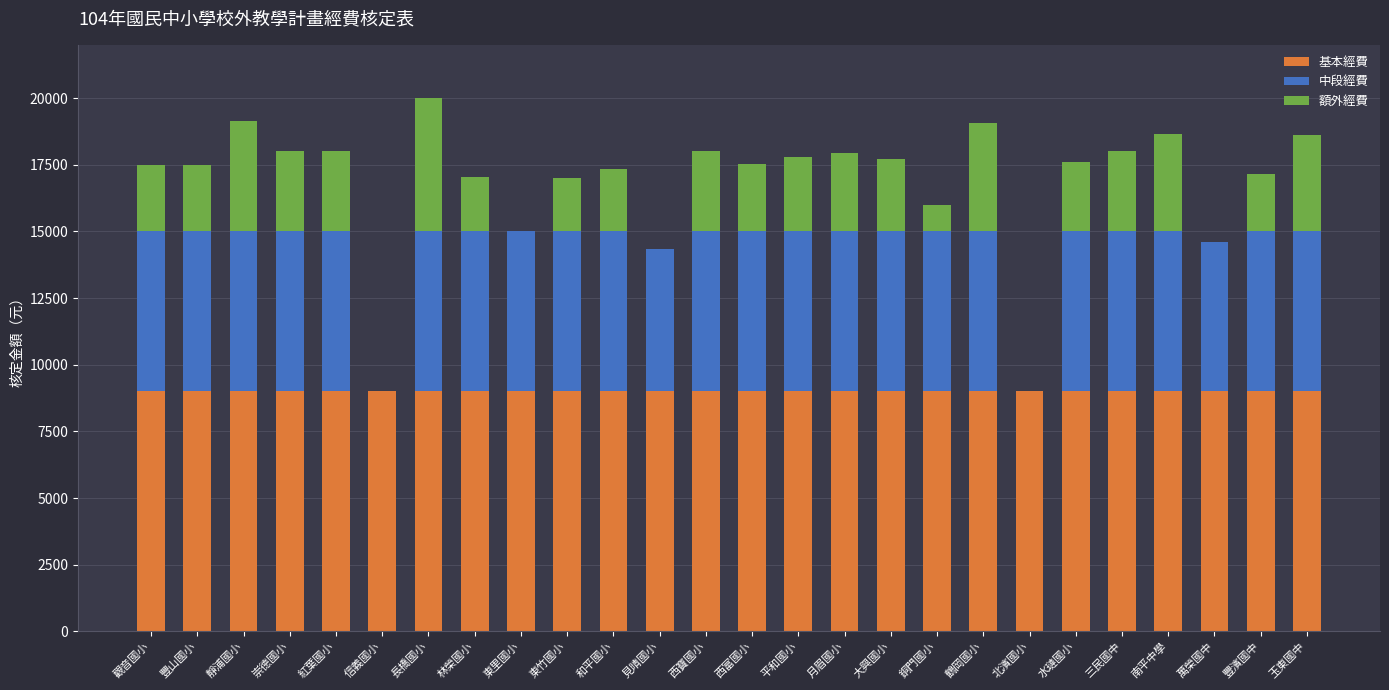

What are all the series names shown in the legend?

基本經費, 中段經費, 額外經費